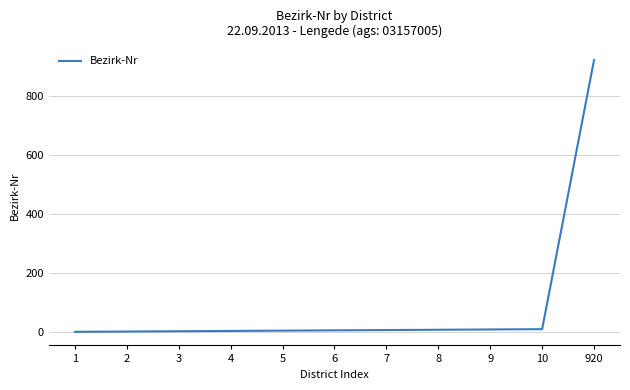

The chart shows a value of 920 at 920. True or false?

True